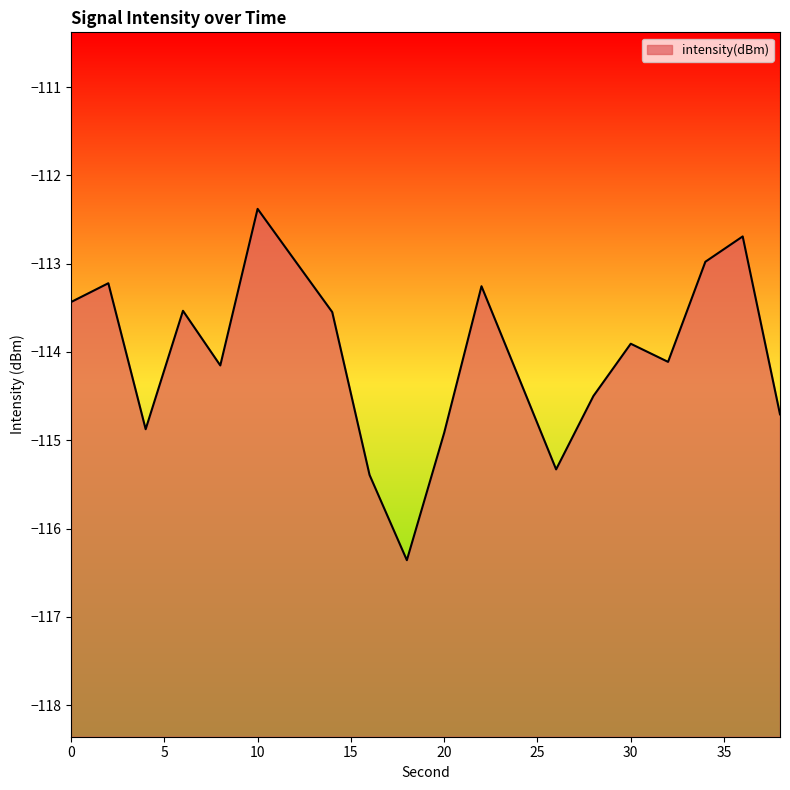

Reading right to left, transcribe all the data shown in this chart.

38=-114.7	36=-112.7	34=-113.0	32=-114.1	30=-113.9	28=-114.5	26=-115.3	24=-114.3	22=-113.3	20=-114.9	18=-116.4	16=-115.4	14=-113.5	12=-113.0	10=-112.4	8=-114.2	6=-113.5	4=-114.9	2=-113.2	0=-113.4